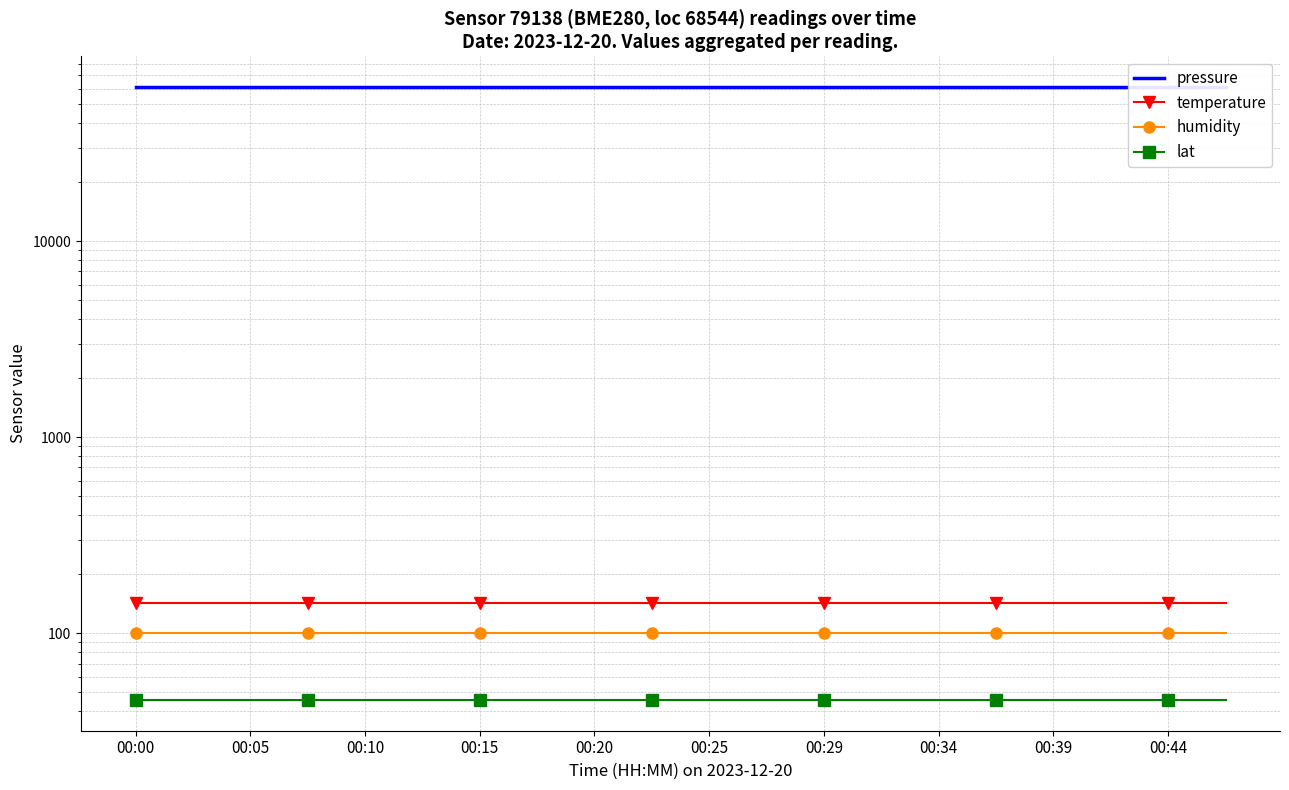

The pressure series shows 38322.6 at 19. True or false?

False